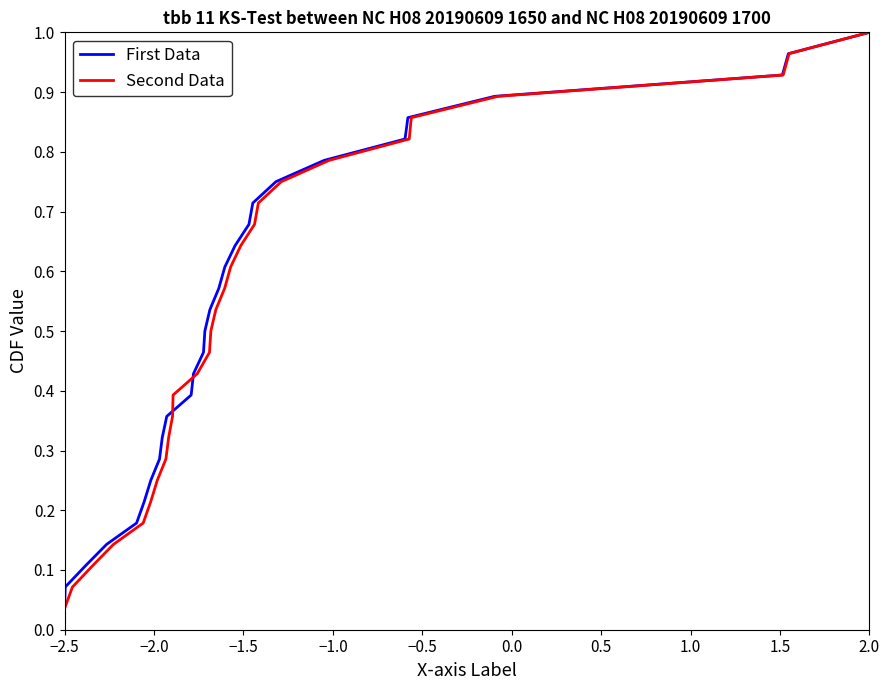

At which label does First Data reach its minimum?

−2.5